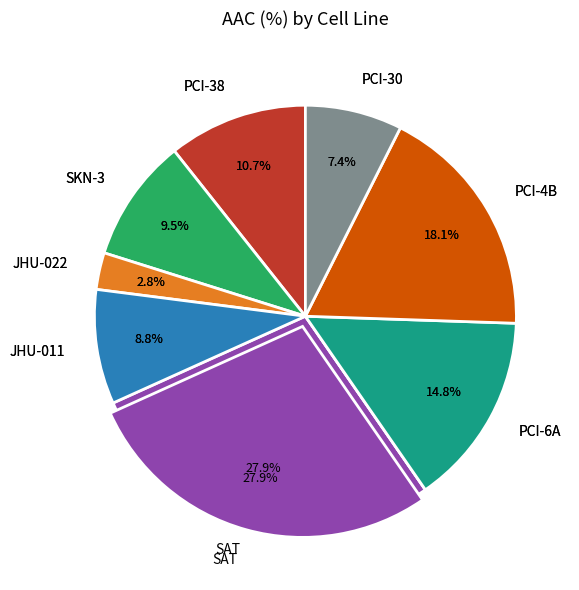

To the nearest percent, what is the difference between the largest and smallest slice percentages?

25%